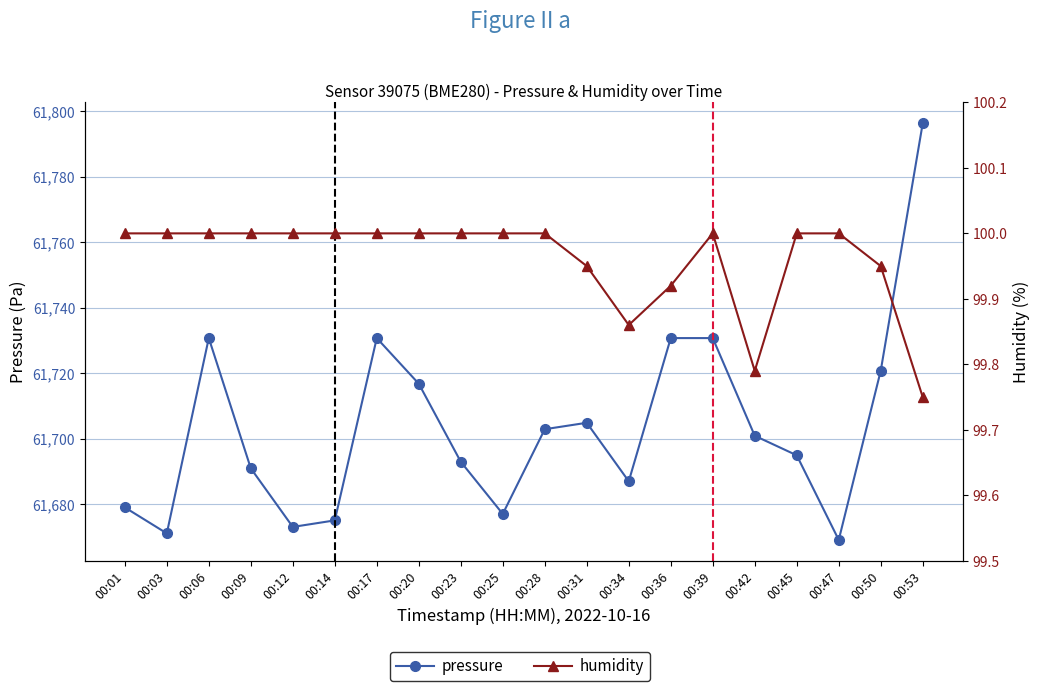

Reading left to right, list all the values displayed in this chart.

pressure: 61679.0	61671.1	61730.8	61691.0	61673.1	61675.1	61730.8	61716.8	61693.0	61677.0	61702.9	61704.9	61687.0	61730.8	61730.8	61700.9	61694.9	61669.1	61720.8	61796.4
humidity: 100.0	100.0	100.0	100.0	100.0	100.0	100.0	100.0	100.0	100.0	100.0	100.0	99.9	99.9	100.0	99.8	100.0	100.0	100.0	99.8